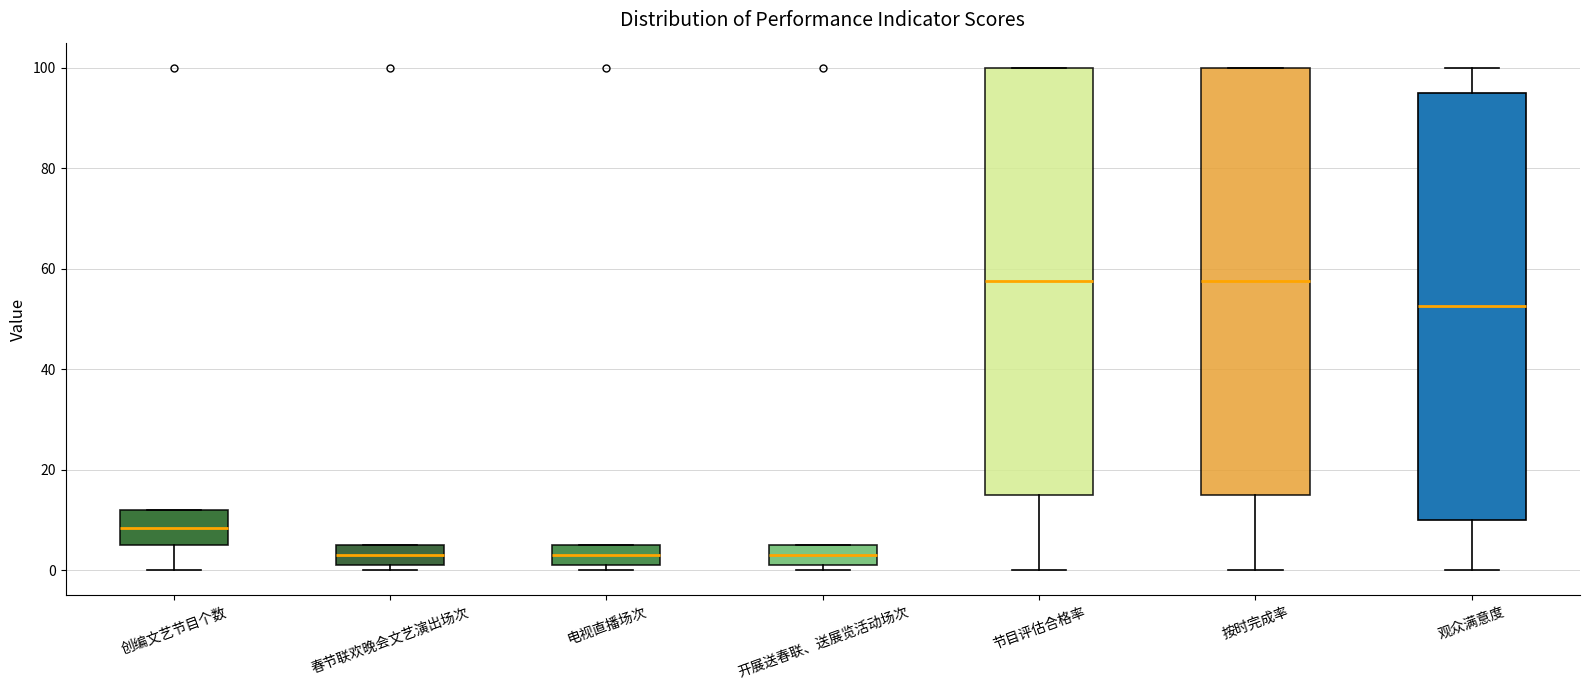

Where does the median line of the box for 创编文艺节目个数 sit on the y-axis? The values are not printed on the chart, so give them approximately, as read against the axis.

8